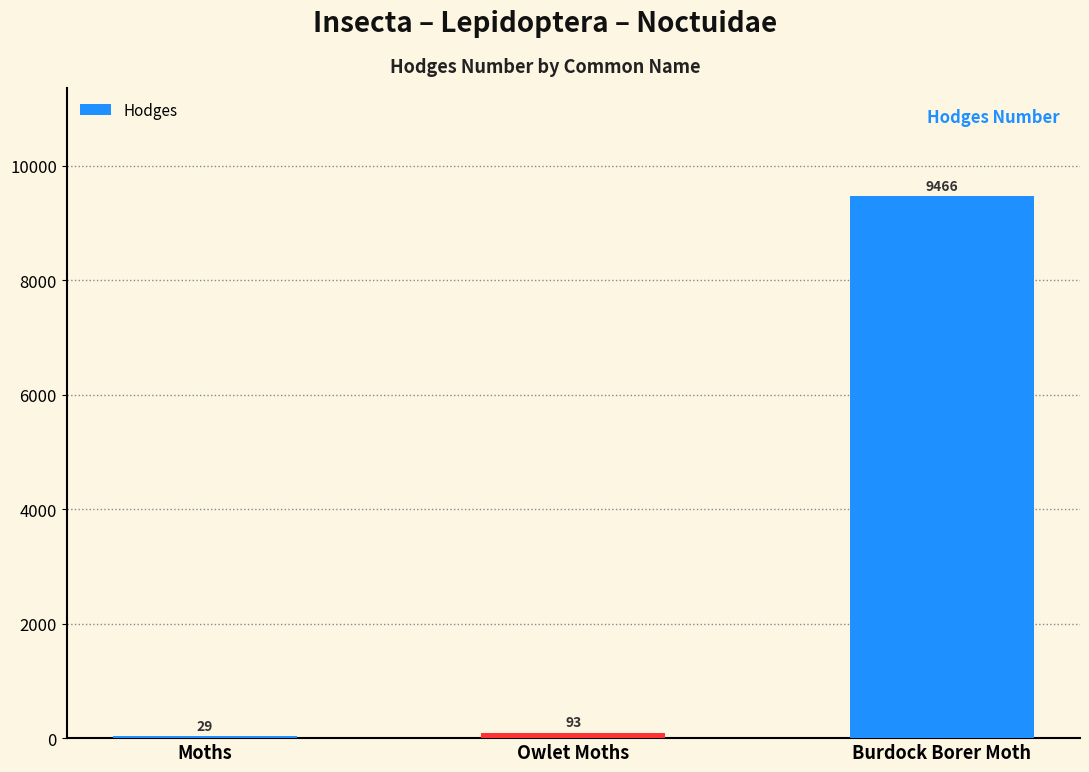

What is the approximate value at Burdock Borer Moth?

9466.0